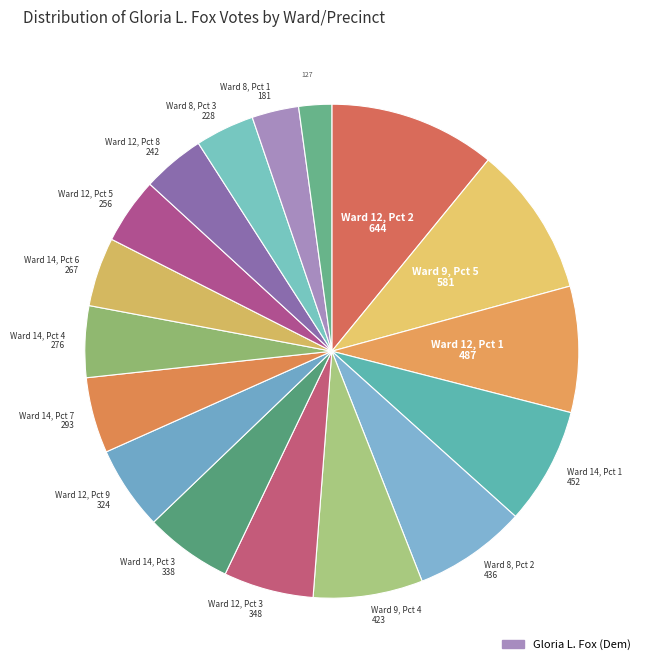

Count the number of slices in the pie.

17